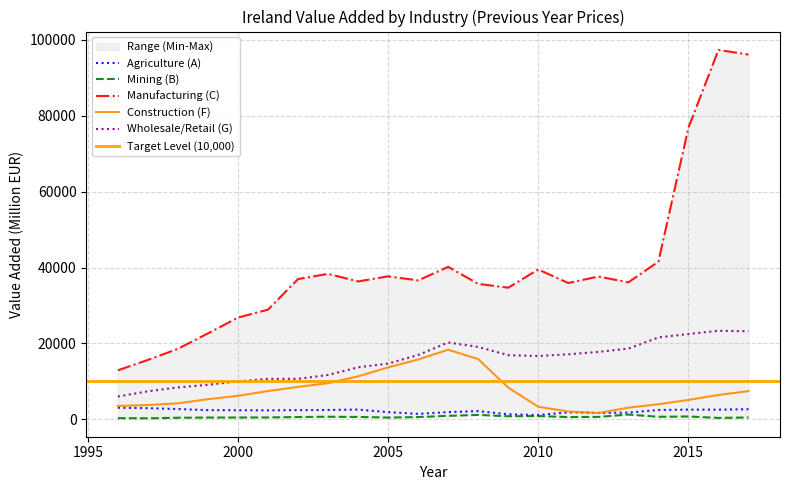

Is it true that Wholesale/Retail (G) equals 6020.6 at 1996?

True